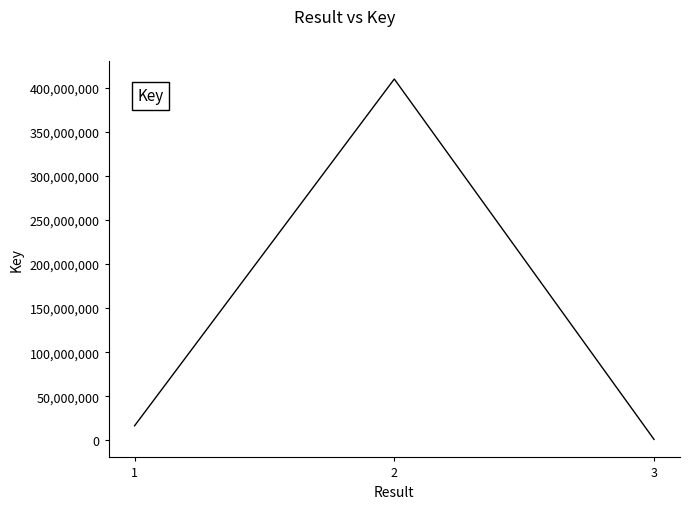

Reading right to left, transcribe all the data shown in this chart.

1211413	409615508	16621485